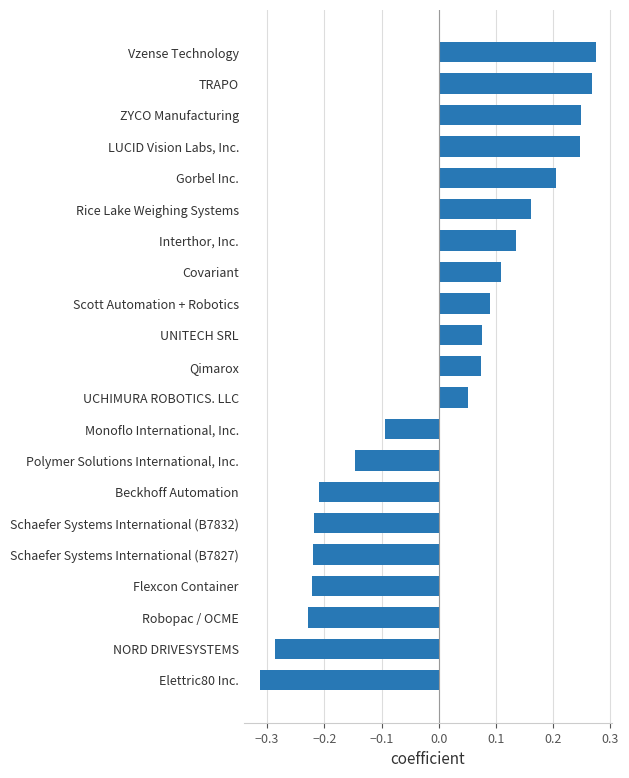

How many series are shown in this chart?

1